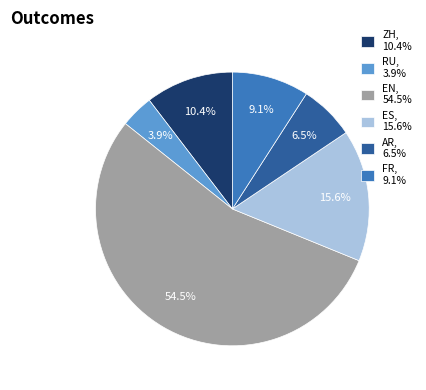

Count the number of slices in the pie.

6